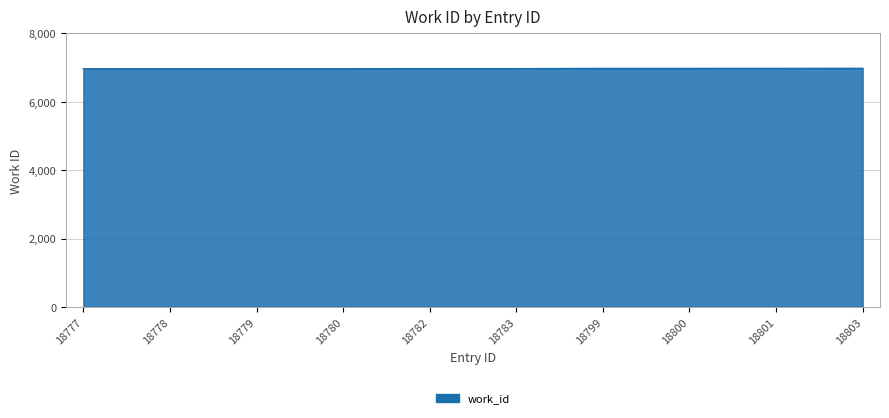

What is the ratio of the value at 18777 to the value at 18799?

1.0